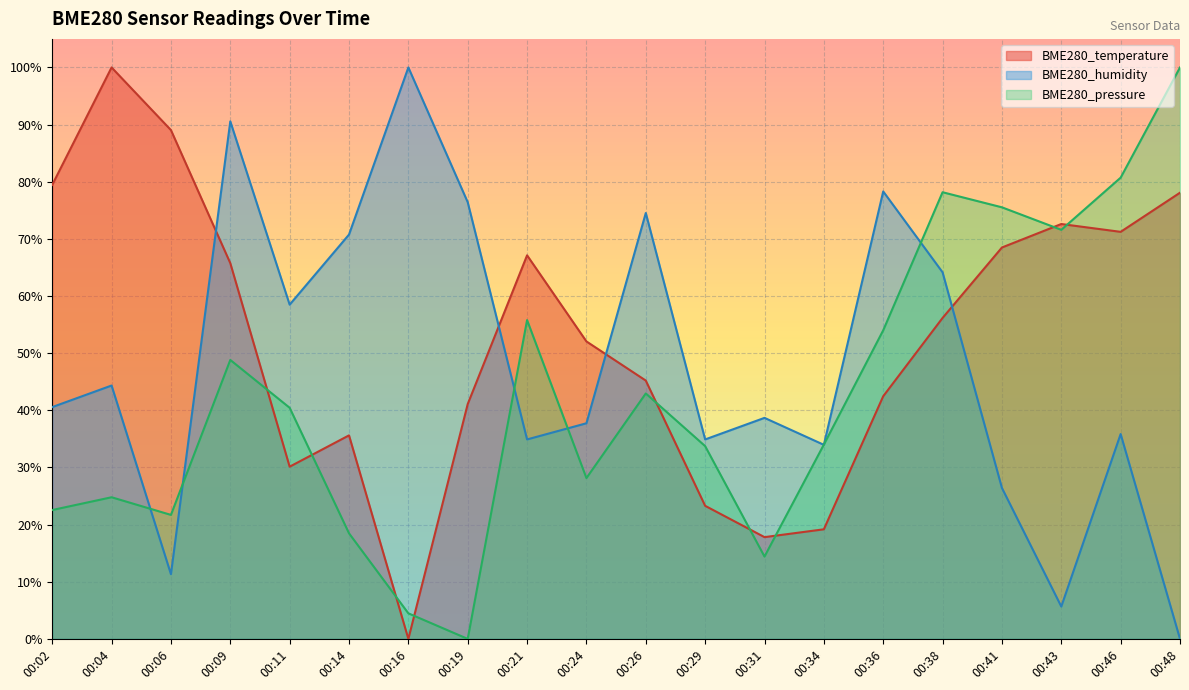

What is the total value across all series at 00:21?

1.6